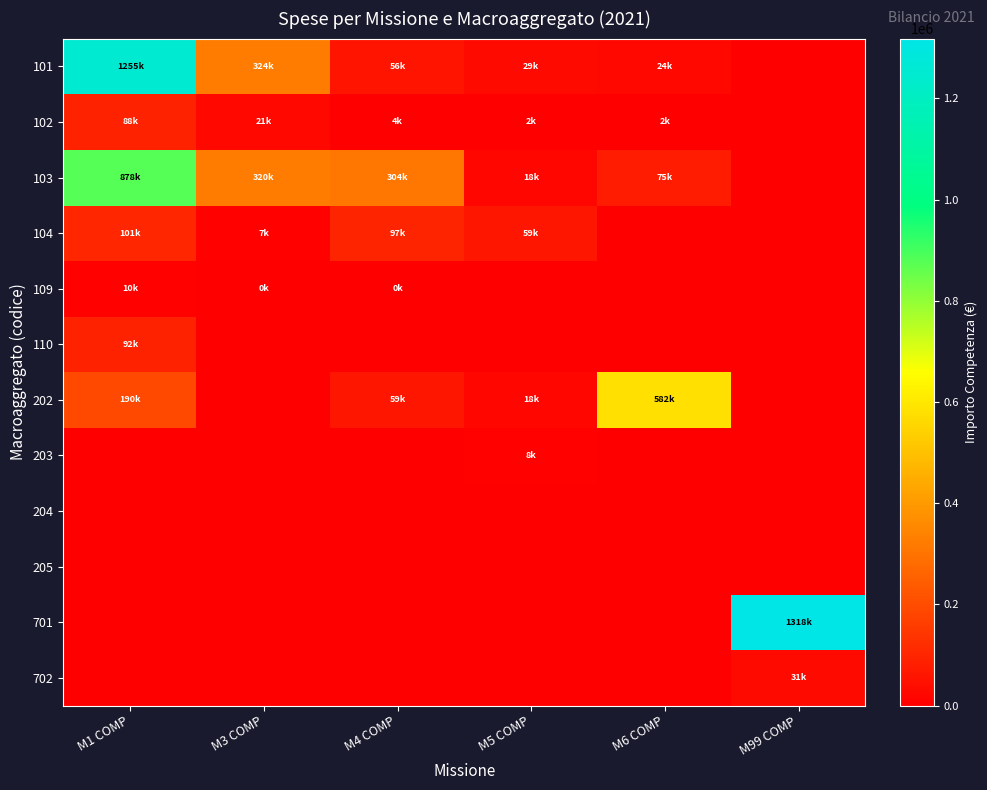

At which category is the sum across all series the highest?

M1 COMP